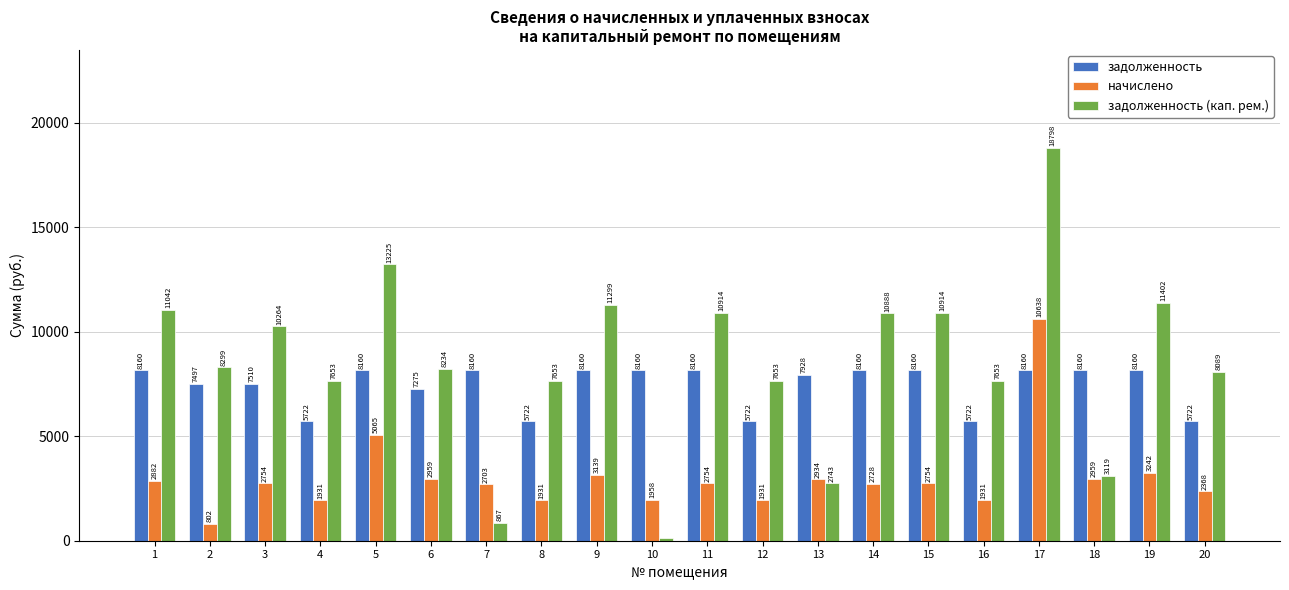

At which category is the sum across all series the highest?

17